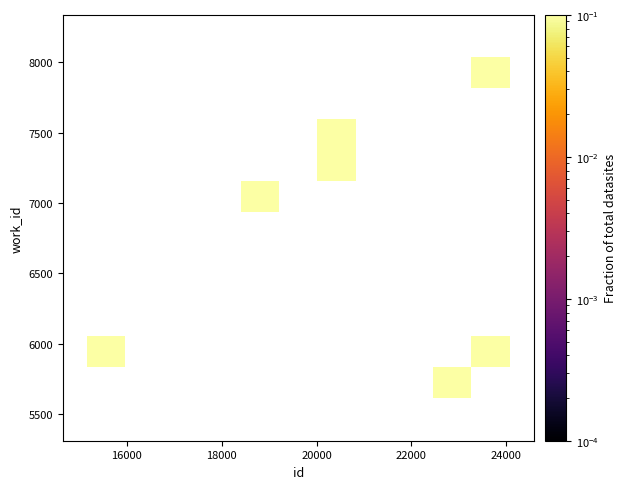

What Y value in the scatter plot is closest to 6824?

7075